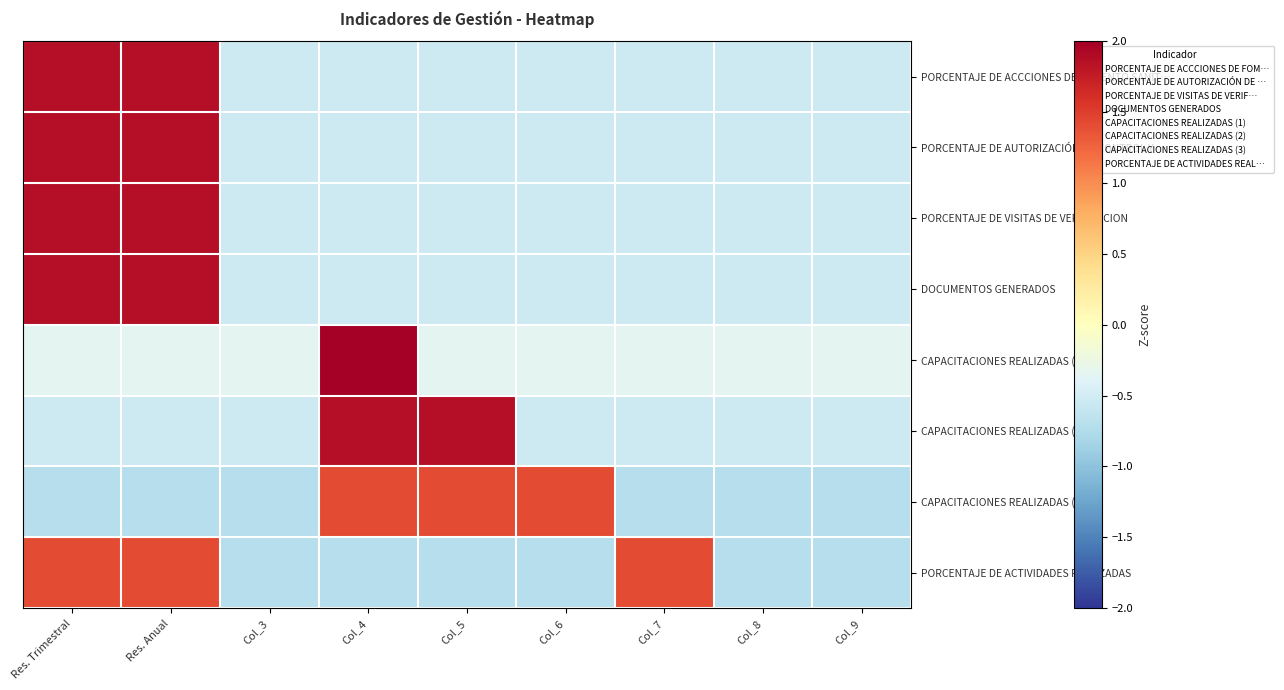

Reading left to right, transcribe all the data shown in this chart.

PORCENTAJE DE ACCCIONES DE FOMENTO SANIT…: Res. Trimestral=1.9	Res. Anual=1.9	Col_3=-0.5	Col_4=-0.5	Col_5=-0.5	Col_6=-0.5	Col_7=-0.5	Col_8=-0.5	Col_9=-0.5
PORCENTAJE DE AUTORIZACIÓN DE CONTROL Y …: Res. Trimestral=1.9	Res. Anual=1.9	Col_3=-0.5	Col_4=-0.5	Col_5=-0.5	Col_6=-0.5	Col_7=-0.5	Col_8=-0.5	Col_9=-0.5
PORCENTAJE DE VISITAS DE VERIFICACION: Res. Trimestral=1.9	Res. Anual=1.9	Col_3=-0.5	Col_4=-0.5	Col_5=-0.5	Col_6=-0.5	Col_7=-0.5	Col_8=-0.5	Col_9=-0.5
DOCUMENTOS GENERADOS: Res. Trimestral=1.9	Res. Anual=1.9	Col_3=-0.5	Col_4=-0.5	Col_5=-0.5	Col_6=-0.5	Col_7=-0.5	Col_8=-0.5	Col_9=-0.5
CAPACITACIONES REALIZADAS (1): Res. Trimestral=-0.4	Res. Anual=-0.4	Col_3=-0.4	Col_4=2.8	Col_5=-0.4	Col_6=-0.4	Col_7=-0.4	Col_8=-0.4	Col_9=-0.4
CAPACITACIONES REALIZADAS (2): Res. Trimestral=-0.5	Res. Anual=-0.5	Col_3=-0.5	Col_4=1.9	Col_5=1.9	Col_6=-0.5	Col_7=-0.5	Col_8=-0.5	Col_9=-0.5
CAPACITACIONES REALIZADAS (3): Res. Trimestral=-0.7	Res. Anual=-0.7	Col_3=-0.7	Col_4=1.4	Col_5=1.4	Col_6=1.4	Col_7=-0.7	Col_8=-0.7	Col_9=-0.7
PORCENTAJE DE ACTIVIDADES REALIZADAS: Res. Trimestral=1.4	Res. Anual=1.4	Col_3=-0.7	Col_4=-0.7	Col_5=-0.7	Col_6=-0.7	Col_7=1.4	Col_8=-0.7	Col_9=-0.7